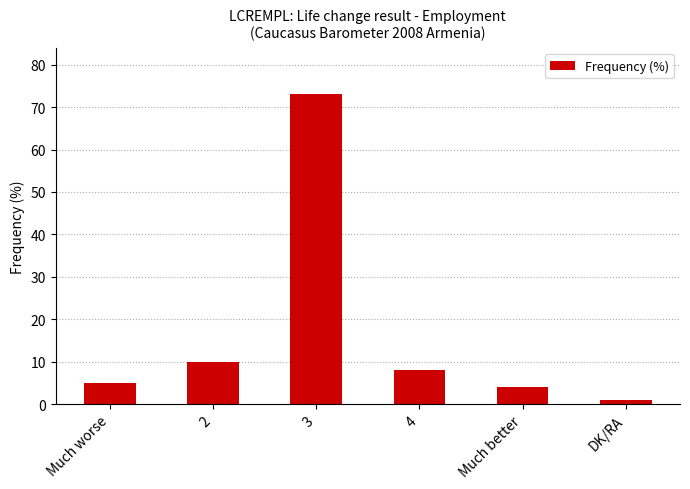

Which has a higher value, 2 or Much better?

2